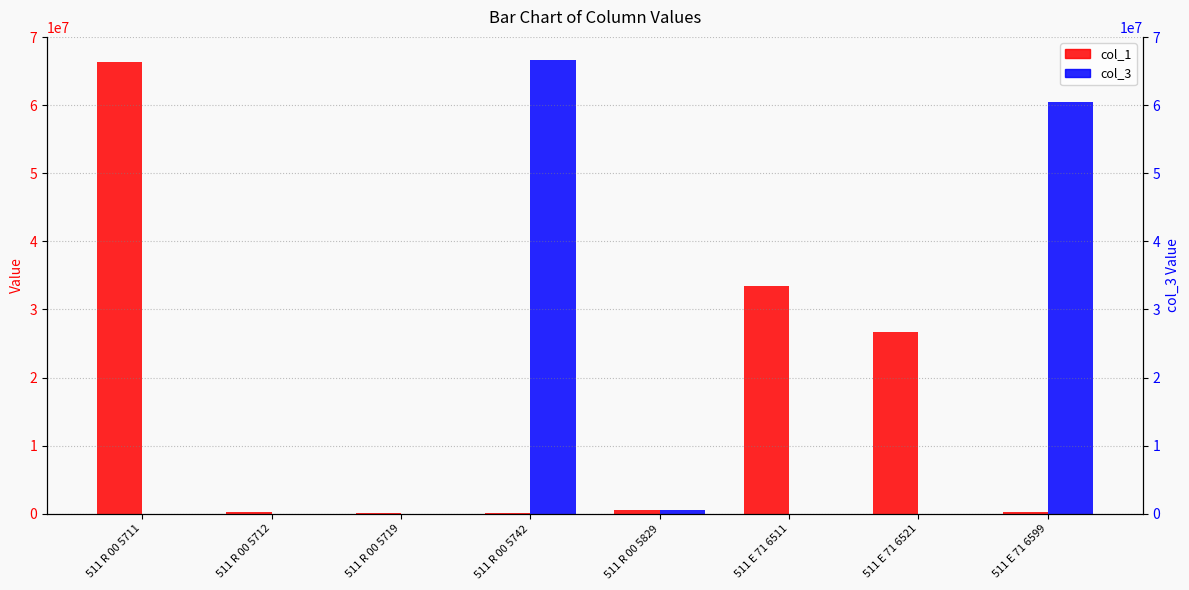

Which series changed the most between 511 E 71 6521 and 511 E 71 6599?

col_3